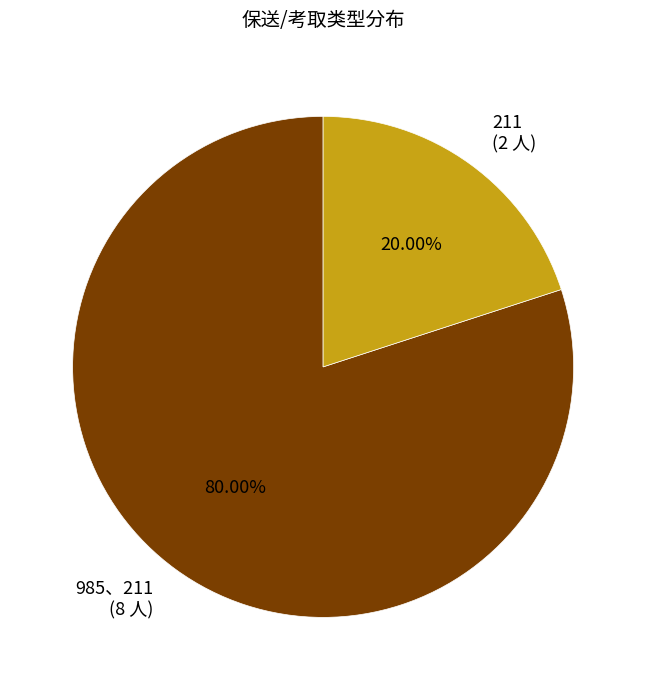

Which has a higher value, 985、211 (8 人) or 211 (2 人)?

985、211 (8 人)